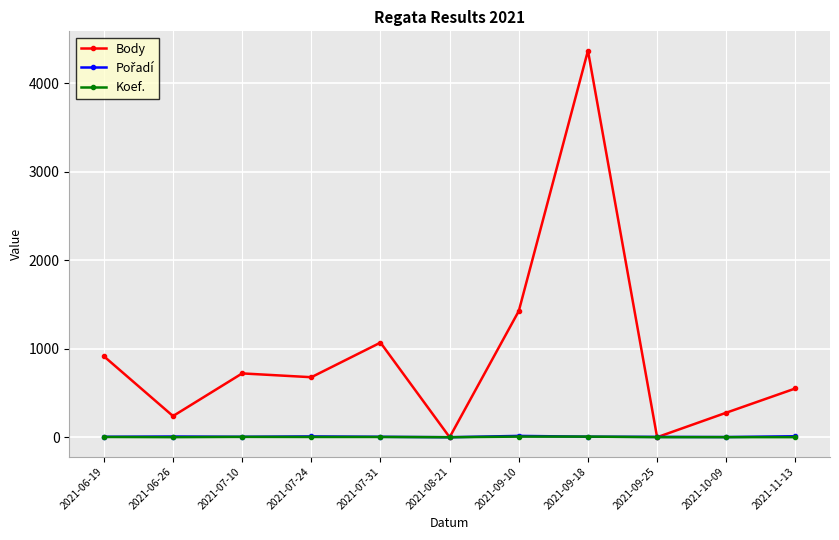

The value of Koef. at 2021-08-21 is 0. True or false?

True